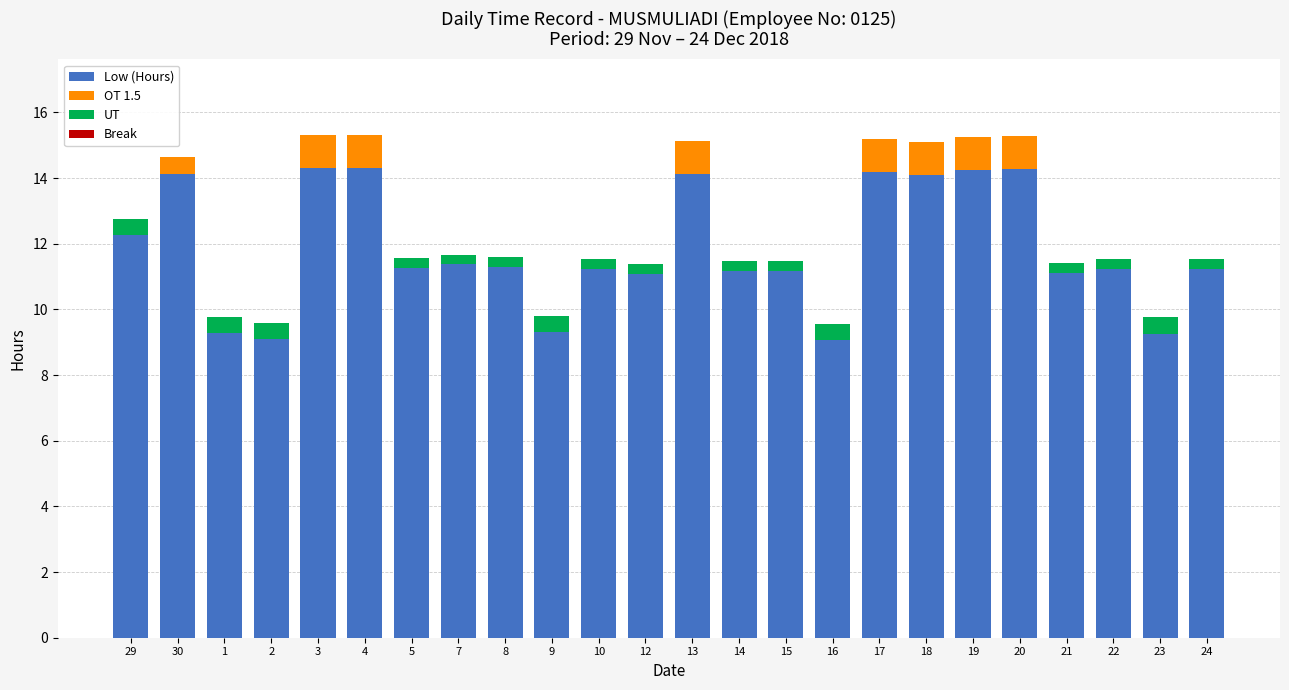

Are the bars horizontal?

No